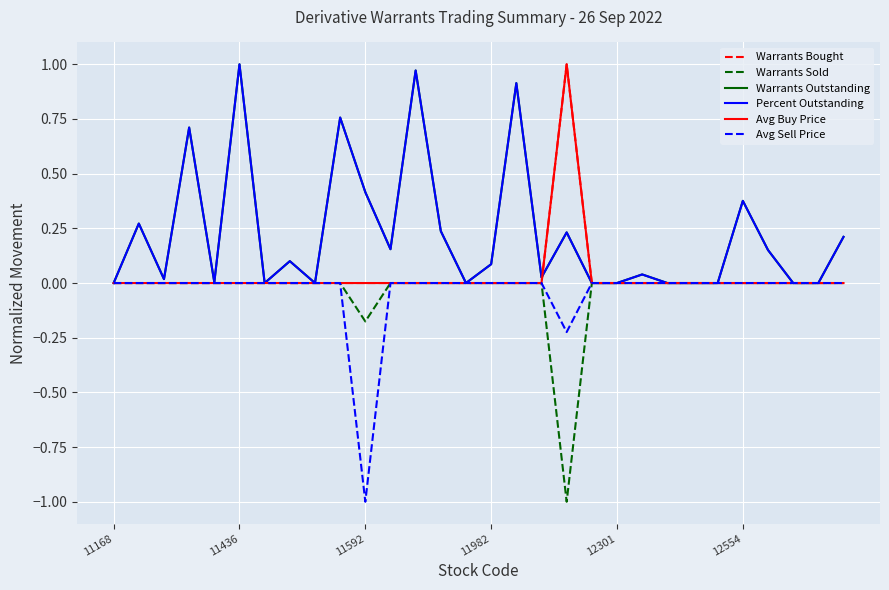

How many interior local valleys does the Avg Sell Price series have?

2